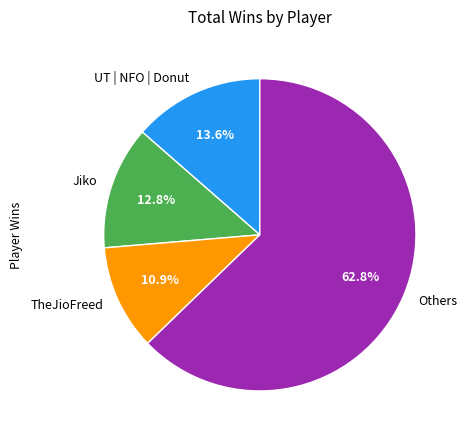

Rank the categories by value from highest to lowest.

Others, UT | NFO | Donut, Jiko, TheJioFreed